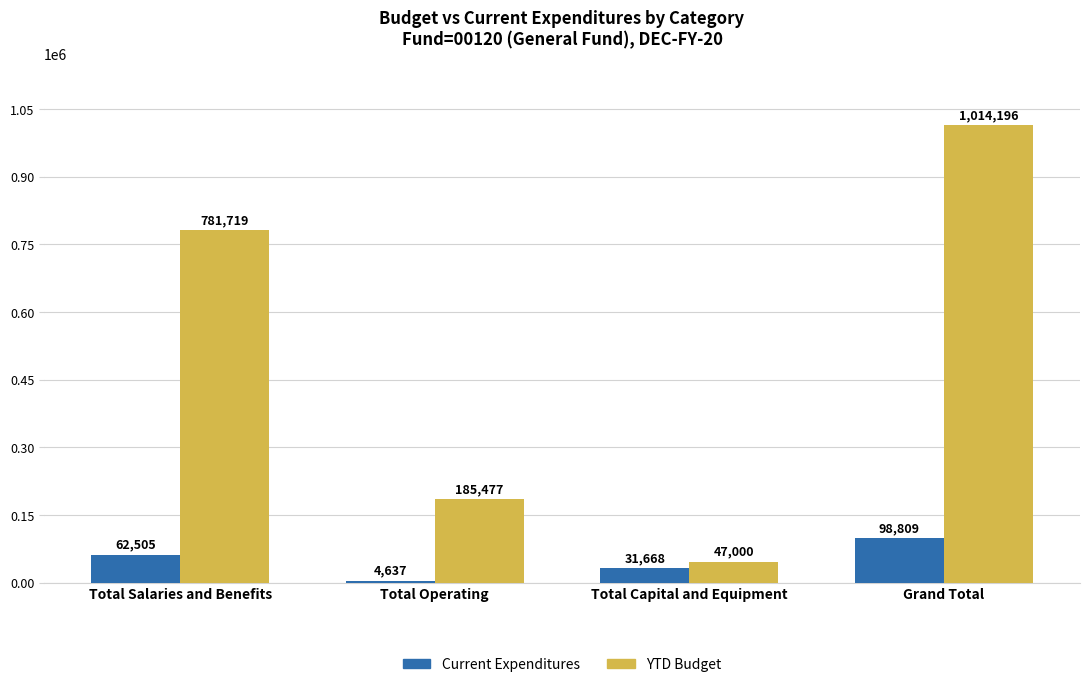

What is the difference between the maximum and minimum values in the YTD Budget series?

967195.6